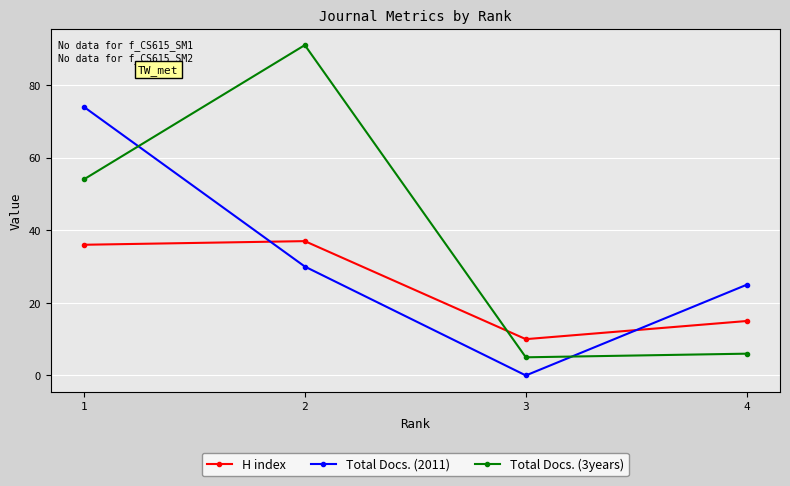

What is the approximate value of H index at 4, to the nearest 10?

20